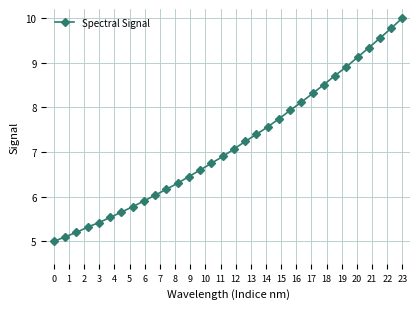

What is the value of the 28th point from the left?

9.1